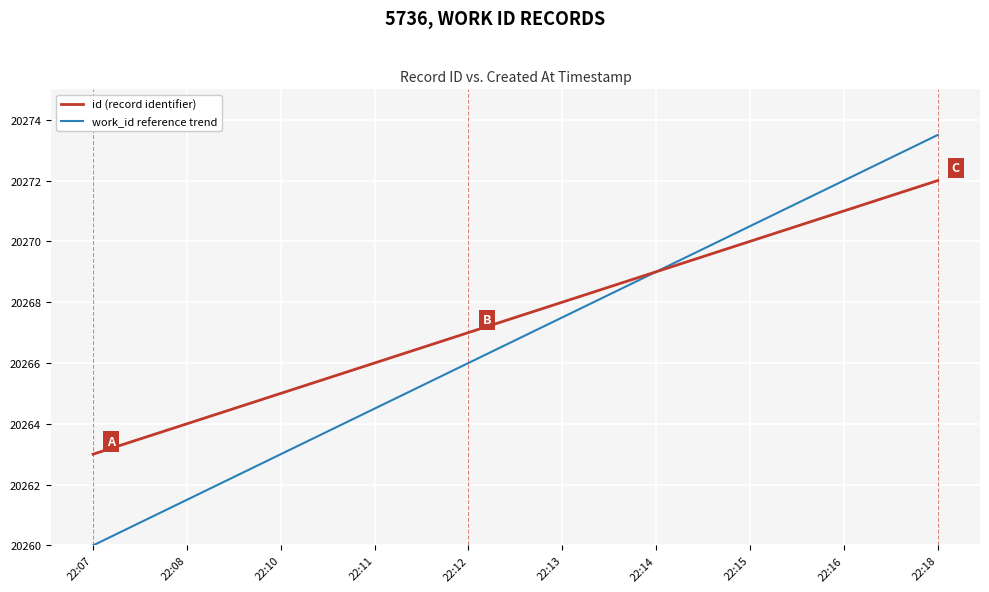

True or false: work_id reference trend has more than 0 points higher than both neighbors.

False